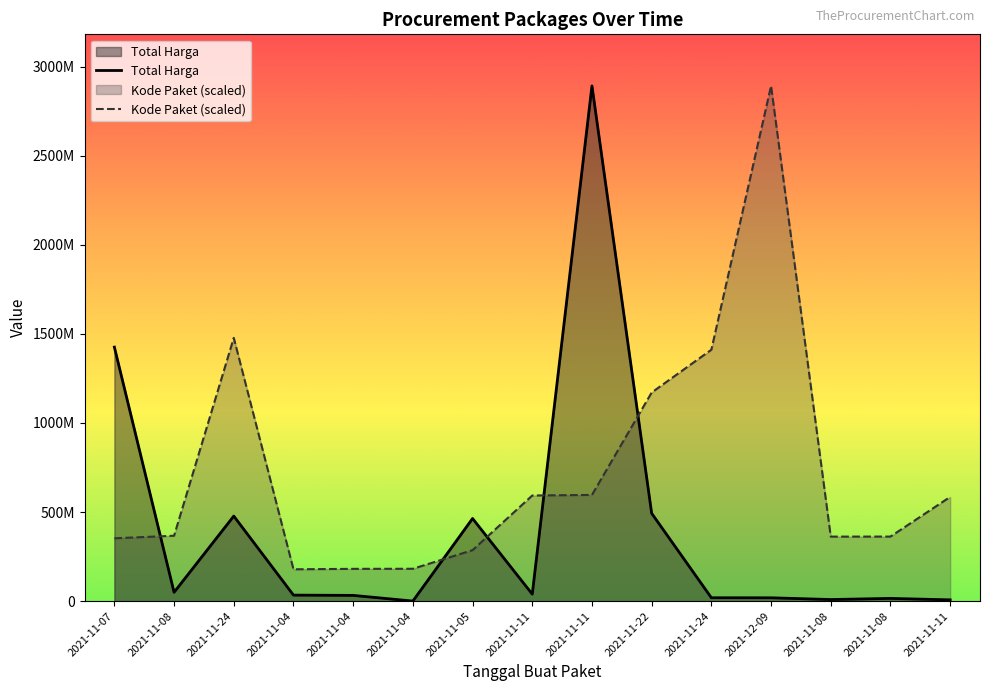

Count the number of categories in the chart.

15